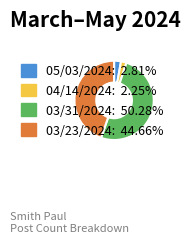

Does any single category account for the majority?

Yes